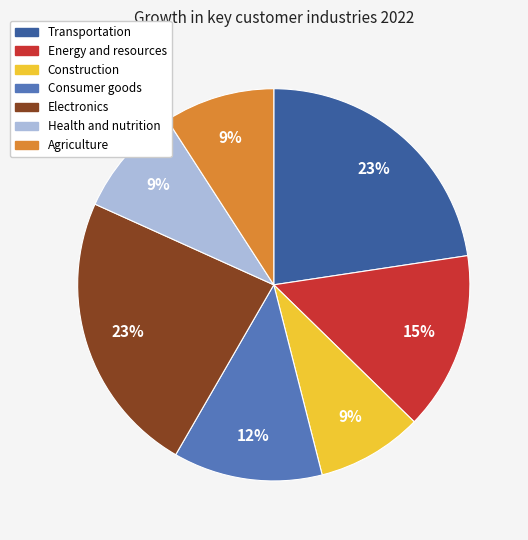

True or false: Construction accounts for 1% of the total.

False